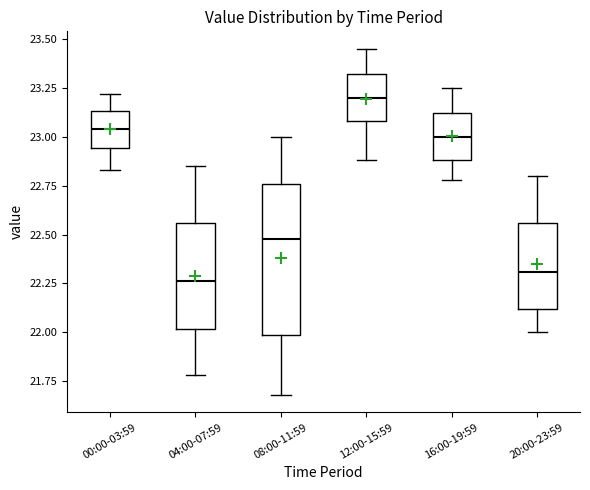

Reading left to right, read every box against the y-axis: the position of its median line, the range the box covers, and the ends of its whiskers. The values are not printed on the chart, so give them approximately, as read against the axis.

00:00-03:59: median 23.05, box 22.95 to 23.15, whiskers 22.85 to 23.20
04:00-07:59: median 22.25, box 22.00 to 22.55, whiskers 21.80 to 22.85
08:00-11:59: median 22.50, box 22.00 to 22.75, whiskers 21.70 to 23.00
12:00-15:59: median 23.20, box 23.10 to 23.30, whiskers 22.90 to 23.45
16:00-19:59: median 23.00, box 22.90 to 23.10, whiskers 22.80 to 23.25
20:00-23:59: median 22.30, box 22.10 to 22.55, whiskers 22.00 to 22.80